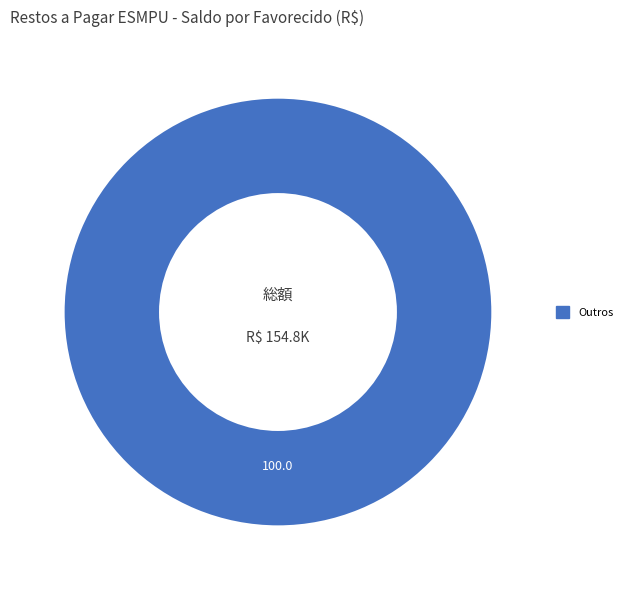

Is there a majority slice in this chart?

Yes